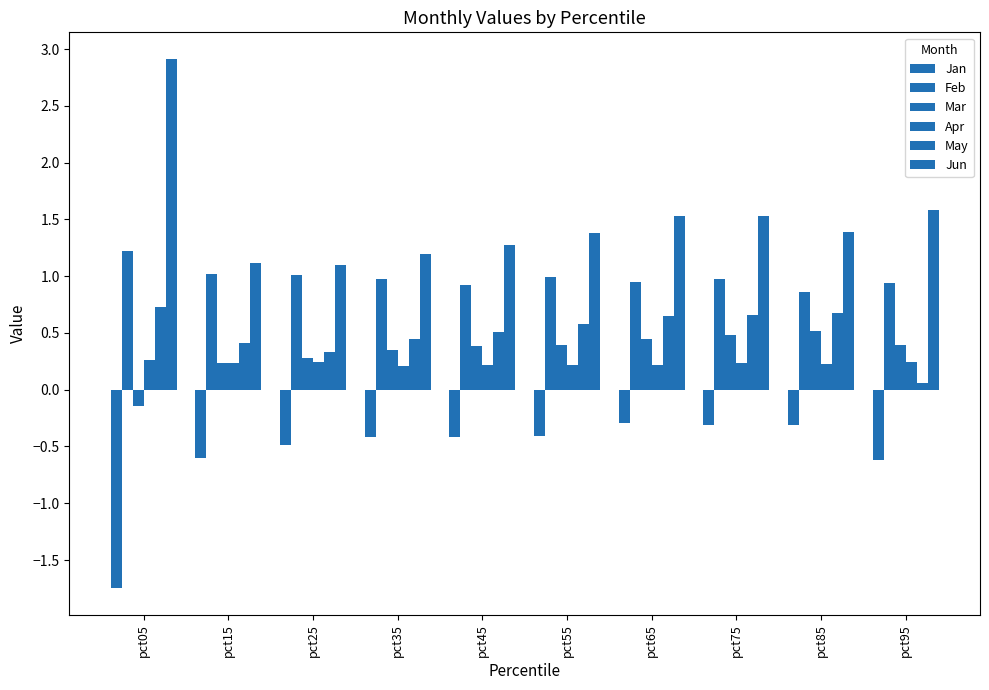

Which series has the largest total across all categories?

Jun